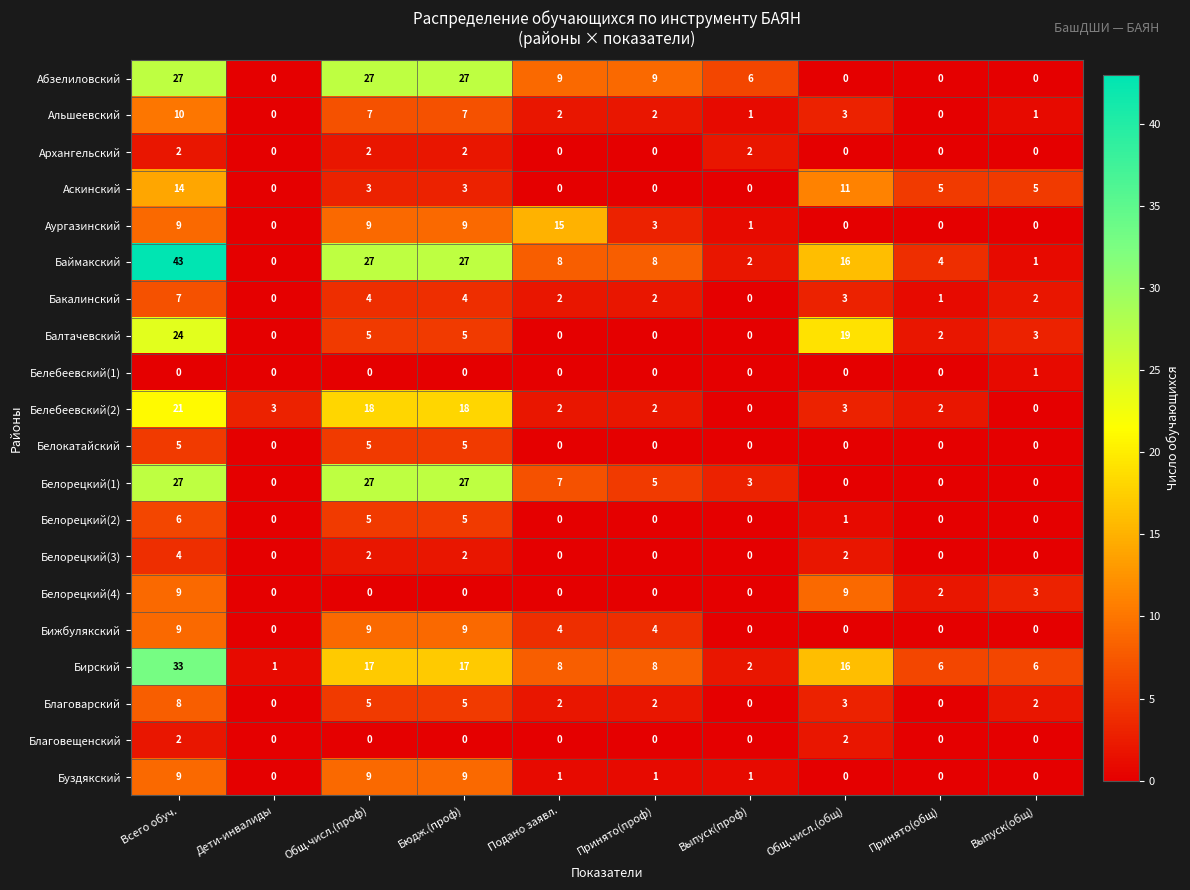

Which series has the largest total across all categories?

Баймакский